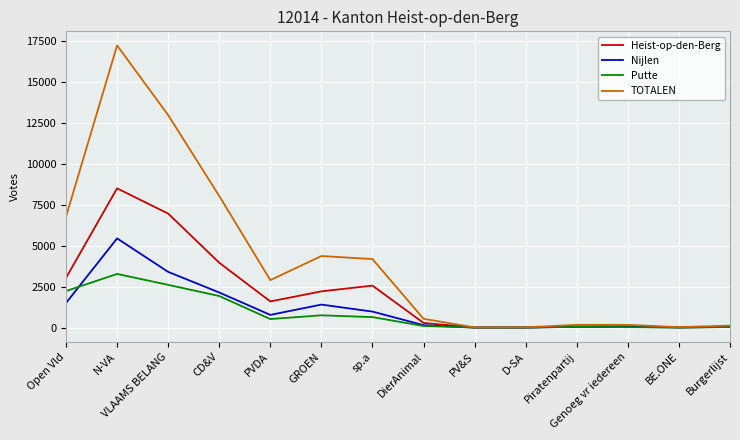

How many lines are shown in the chart?

4